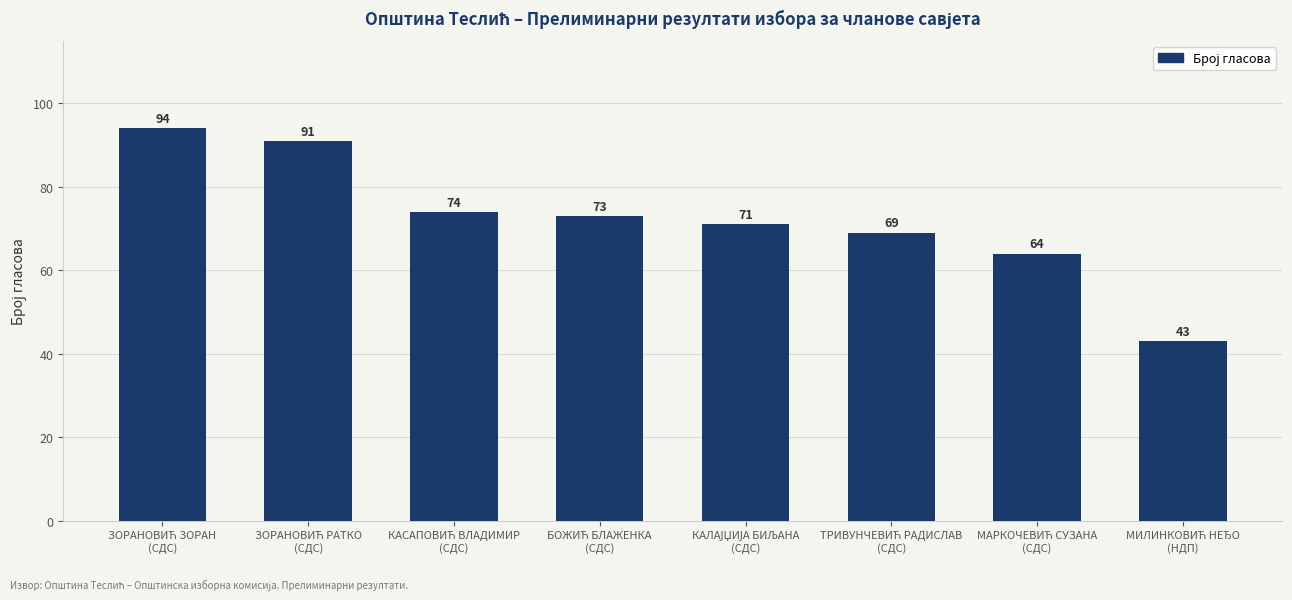

What is the value of the 3rd bar from the left?

74